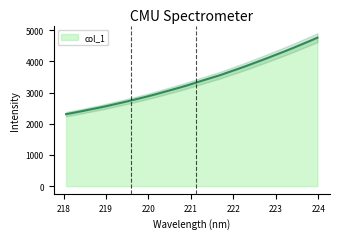

At which label is the value closest to 3532?

221.6902